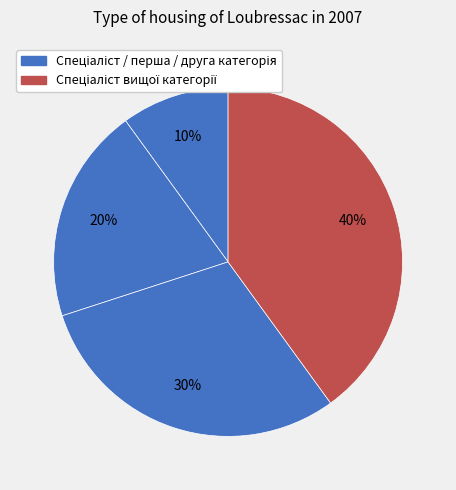

How many slices are in this pie chart?

4